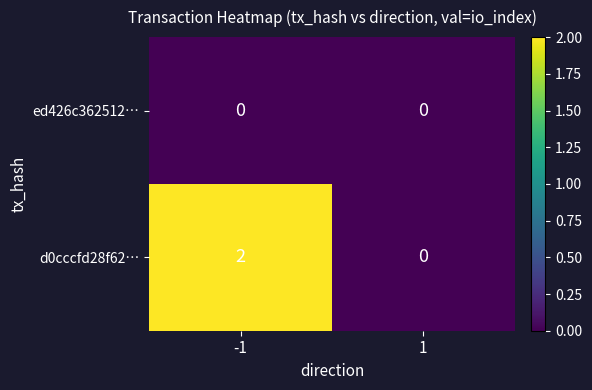

Which series changed the most between -1 and 1?

d0cccfd28f62…